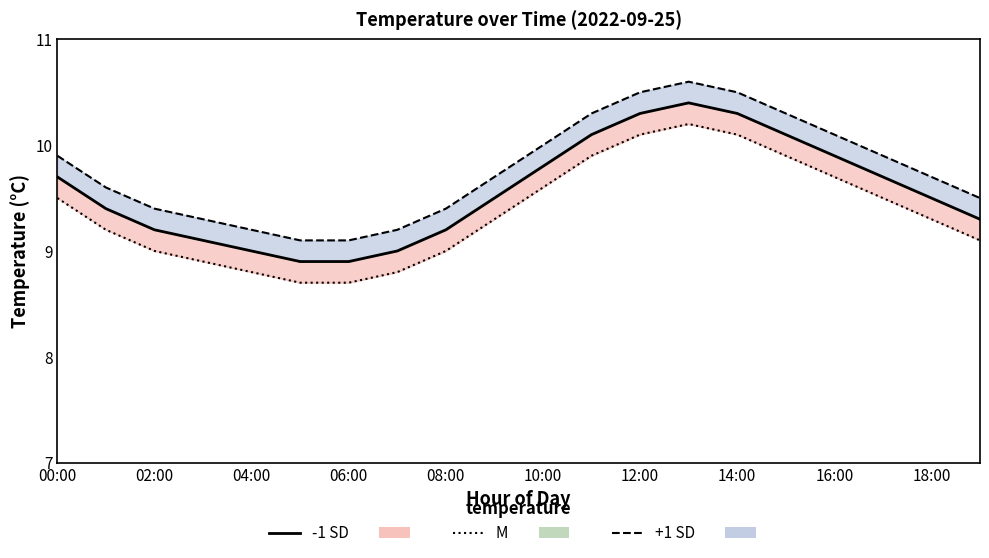

Reading left to right, list all the values displayed in this chart.

-1 SD line: 9.7	9.4	9.2	9.1	9.0	8.9	8.9	9.0	9.2	9.5	9.8	10.1	10.3	10.4	10.3	10.1	9.9	9.7	9.5	9.3
+1 SD line: 9.9	9.6	9.4	9.3	9.2	9.1	9.1	9.2	9.4	9.7	10.0	10.3	10.5	10.6	10.5	10.3	10.1	9.9	9.7	9.5
M line: 9.5	9.2	9.0	8.9	8.8	8.7	8.7	8.8	9.0	9.3	9.6	9.9	10.1	10.2	10.1	9.9	9.7	9.5	9.3	9.1